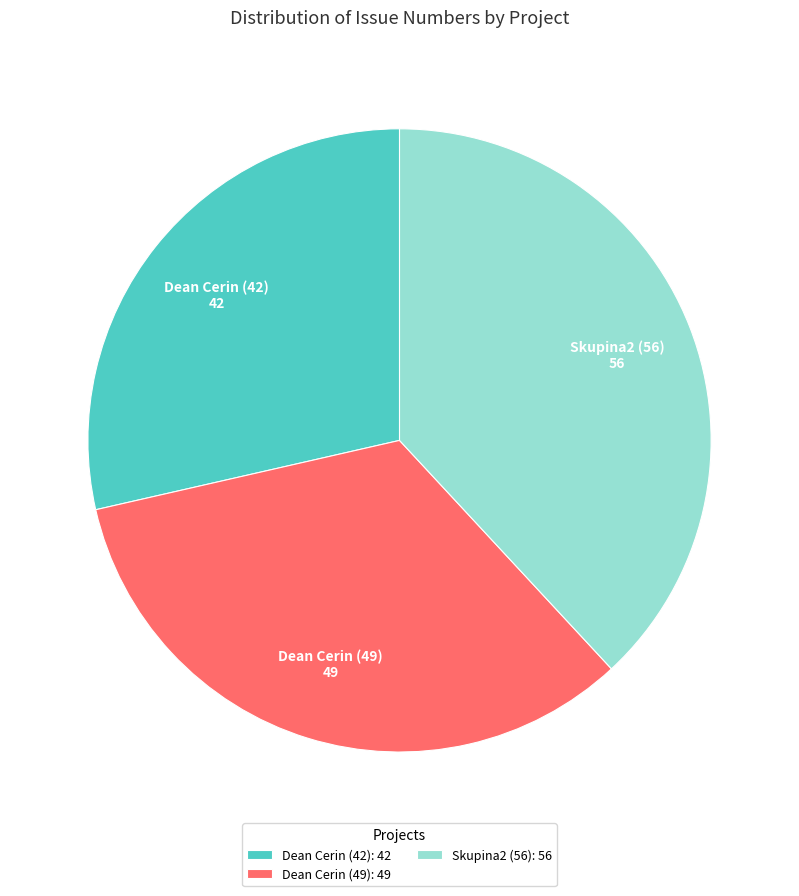

What is the ratio of the value at Skupina2 (56) to the value at Dean Cerin (49)?

1.1